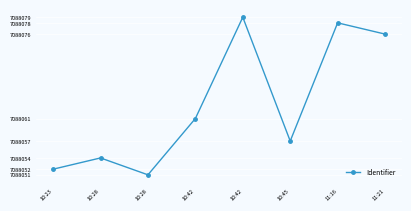

Approximately how many times larger is the value at 10:42 compared to 11:21?

1.0